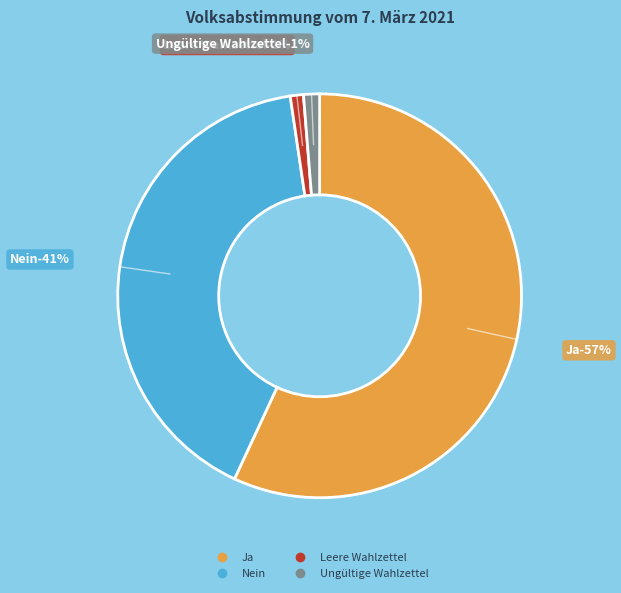

What is the smallest slice in the pie chart?

Leere Wahlzettel